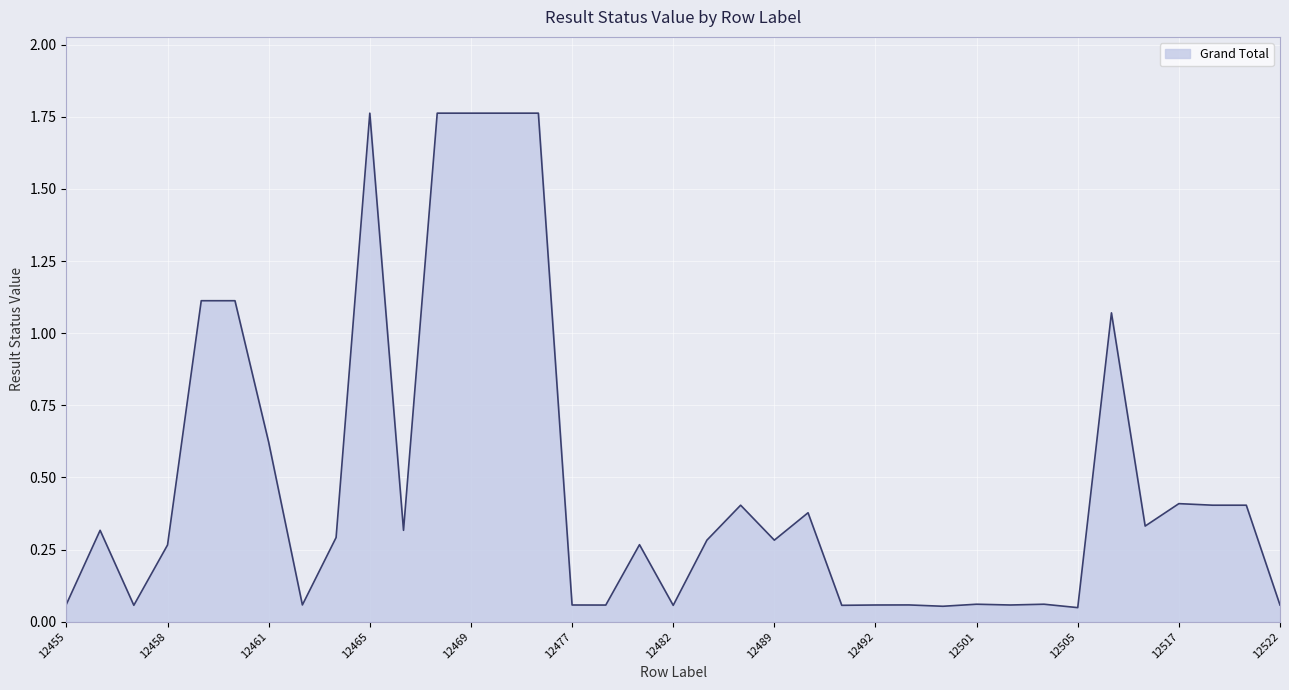

How many distinct data groups are displayed?

1